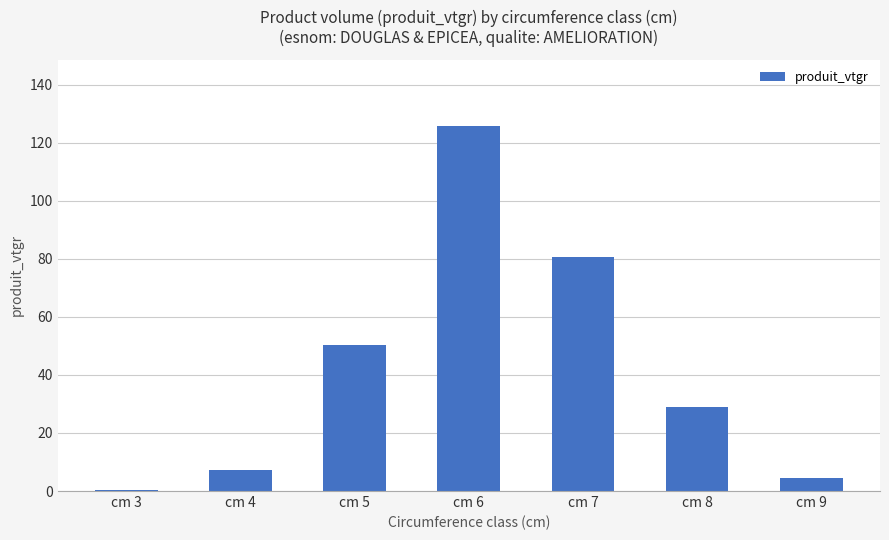

The chart shows a value of 125.9 at cm 6. True or false?

True